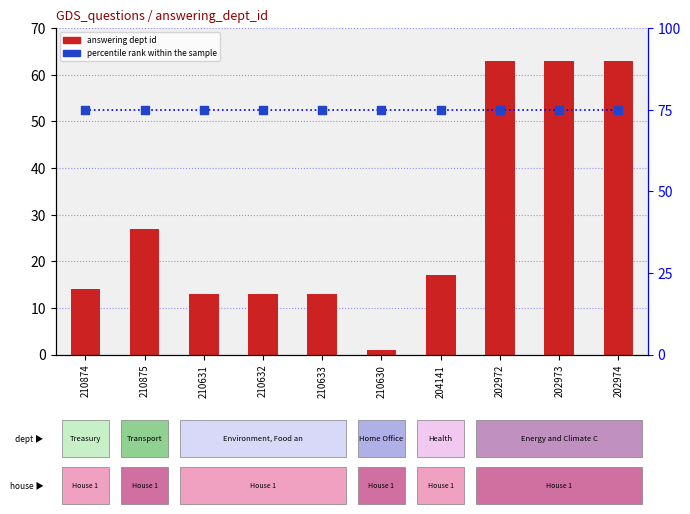

At how many categories does at least one series exceed 45?

10